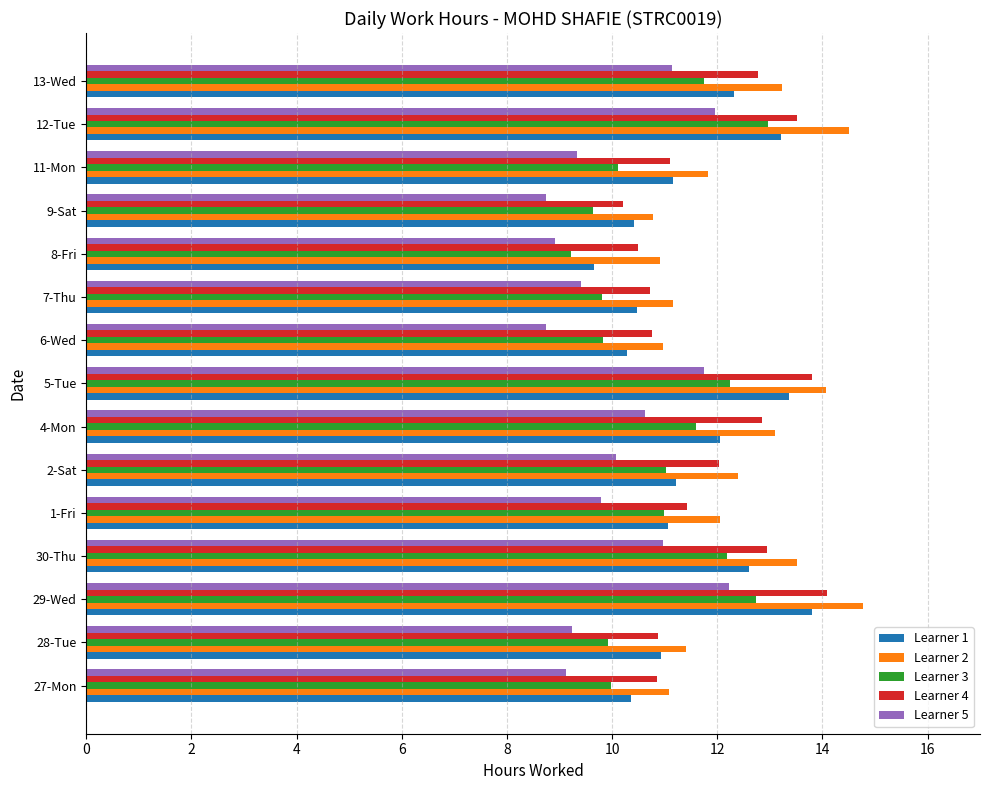

What is the maximum value for Learner 3?

13.0